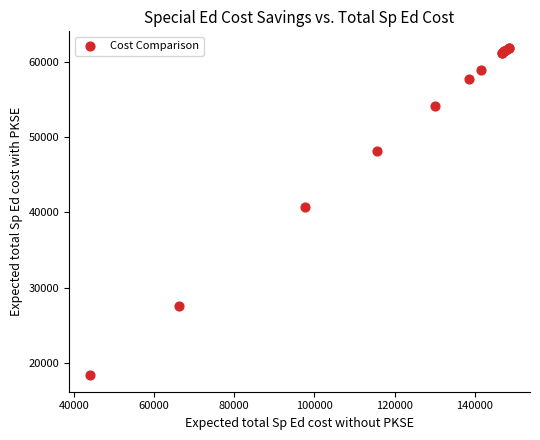

What Y value in the scatter plot is closest to 40115?

40674.0